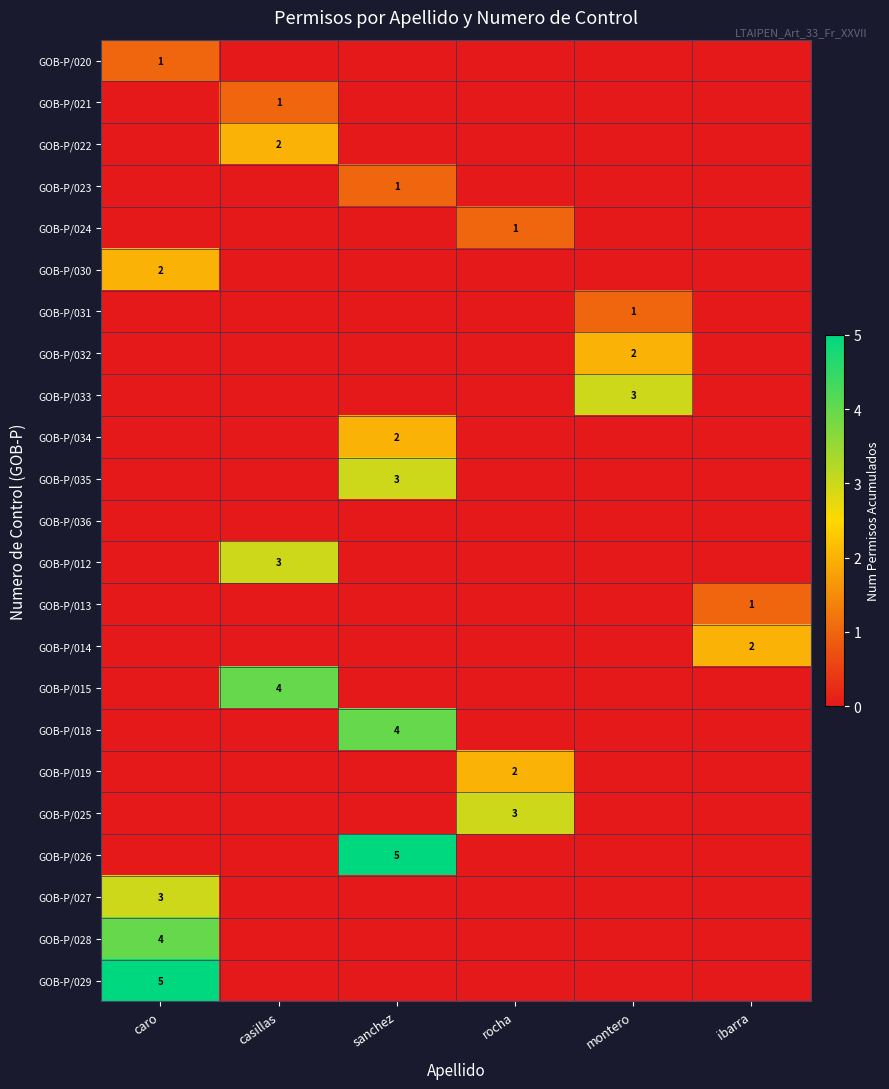

Between casillas and caro, which is larger?

caro